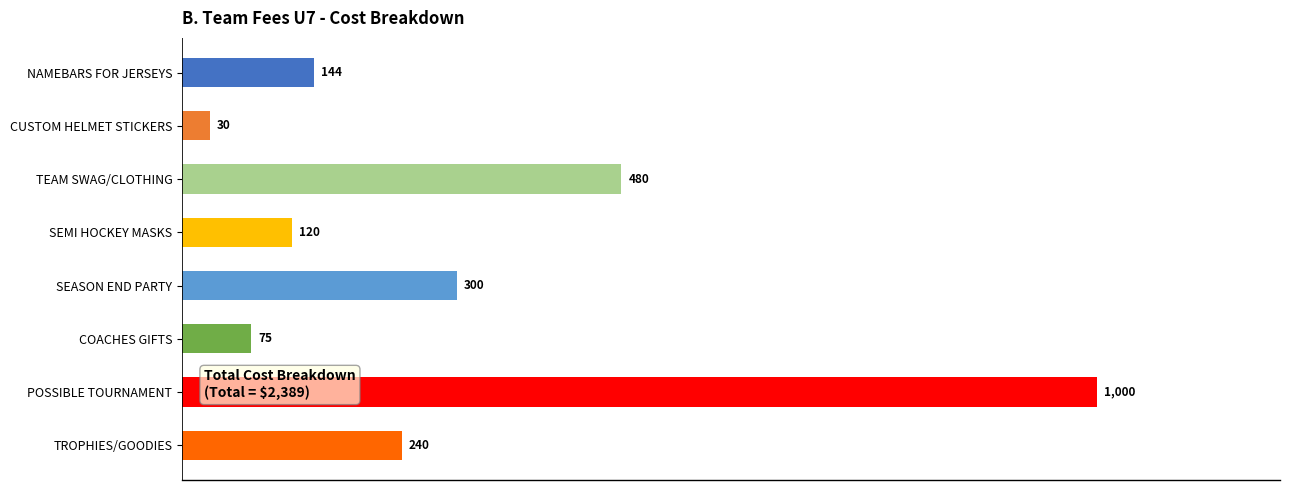

Reading top to bottom, transcribe all the data shown in this chart.

NAMEBARS FOR JERSEYS=144	CUSTOM HELMET STICKERS=30	TEAM SWAG/CLOTHING=480	SEMI HOCKEY MASKS=120	SEASON END PARTY=300	COACHES GIFTS=75	POSSIBLE TOURNAMENT=1000	TROPHIES/GOODIES=240